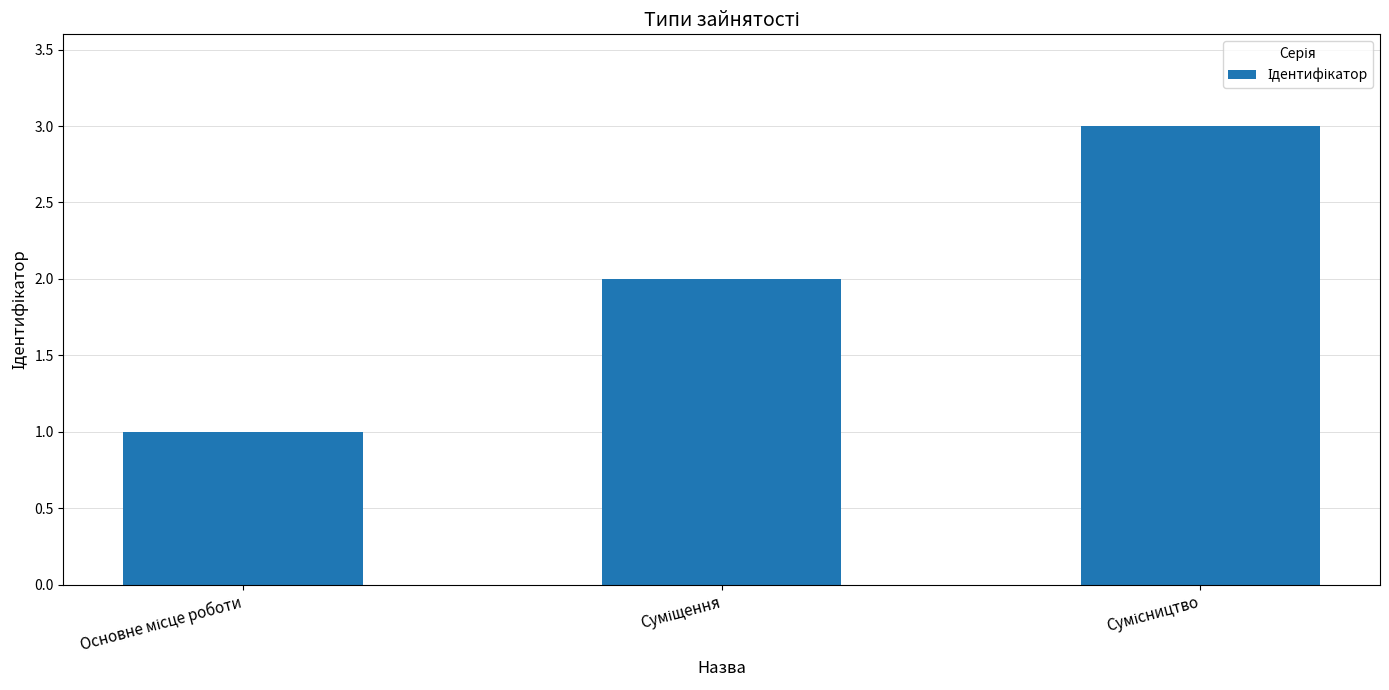

What is the maximum value shown in the chart?

3